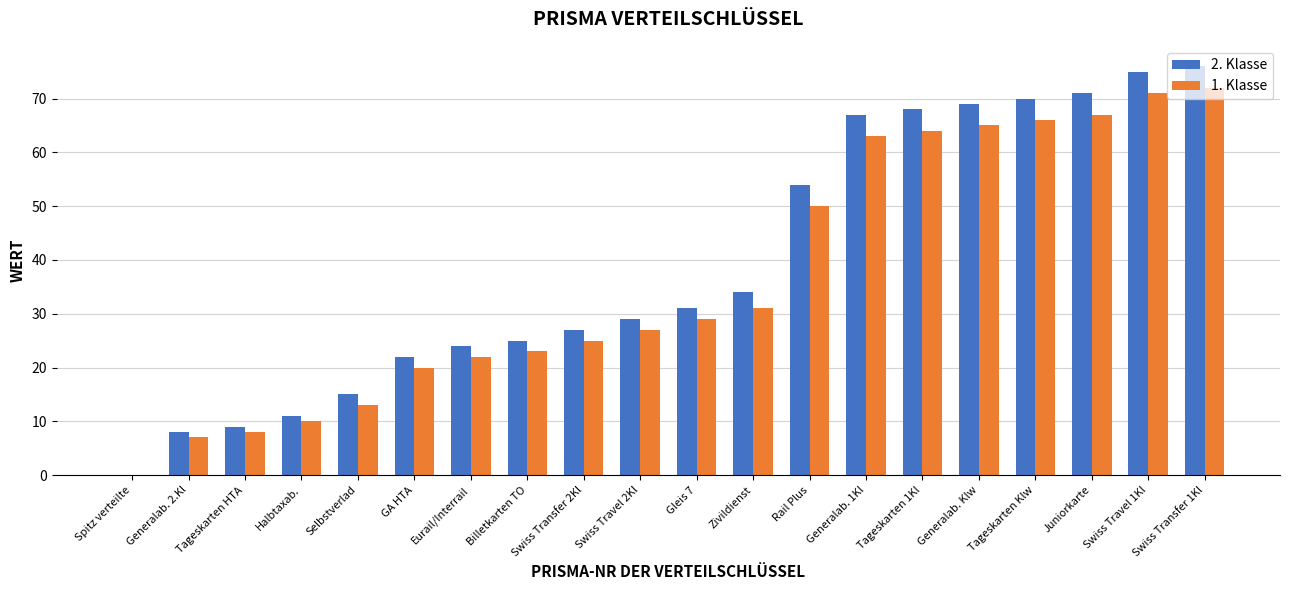

Between Halbtaxab. and Generalab. 1Kl, which series saw the biggest shift?

2. Klasse